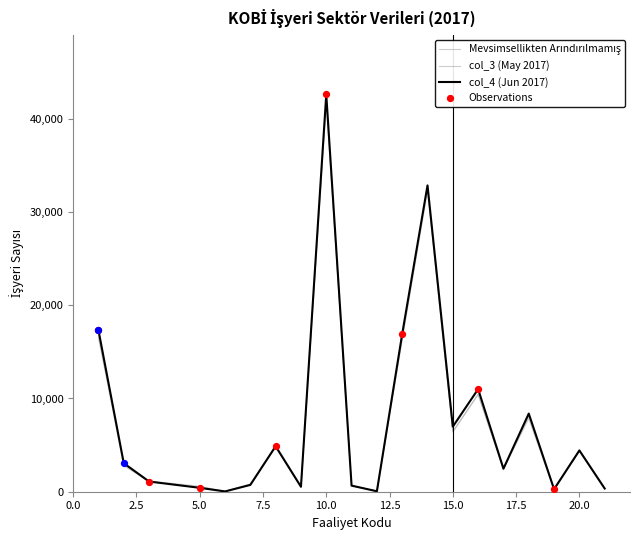

At how many categories does at least one series exceed 30778?

2